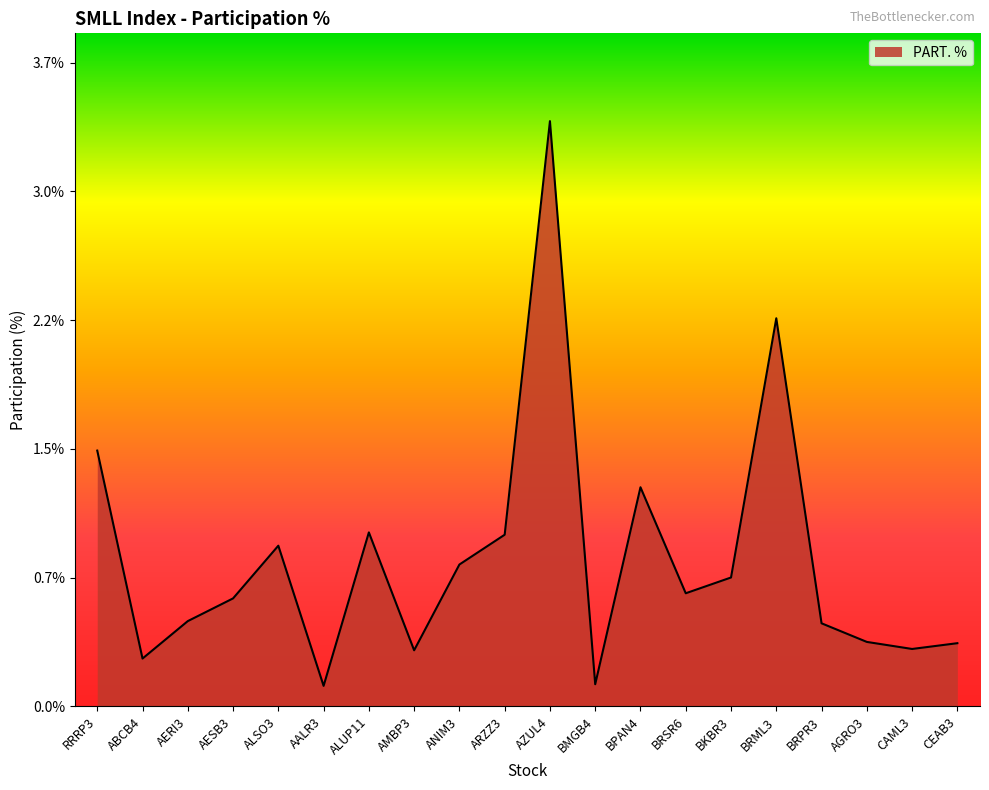

Does the chart display data point markers on the line(s)?

No